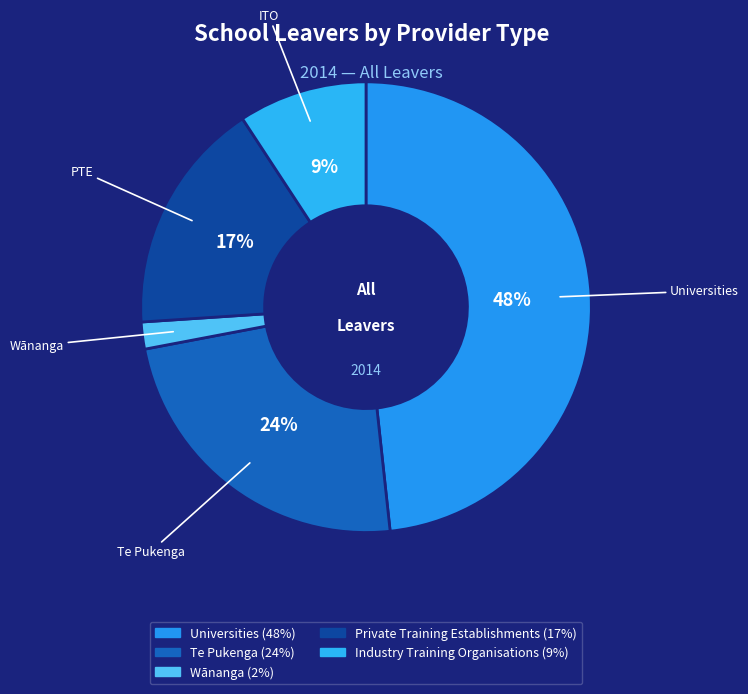

Is there any slice that represents more than half of the pie?

No